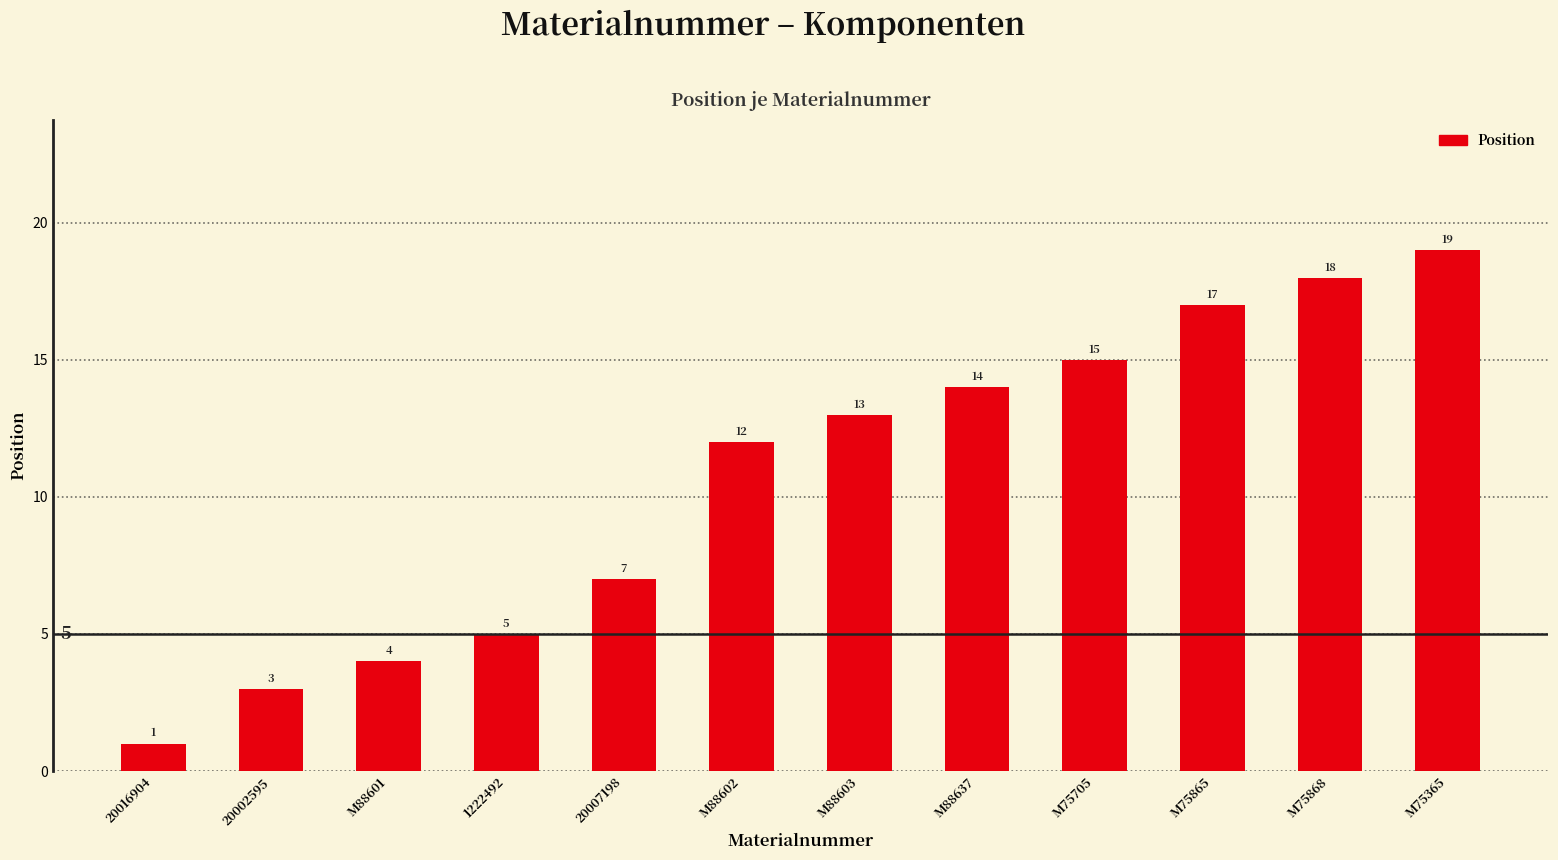

The chart shows a value of 3 at M88602. True or false?

False